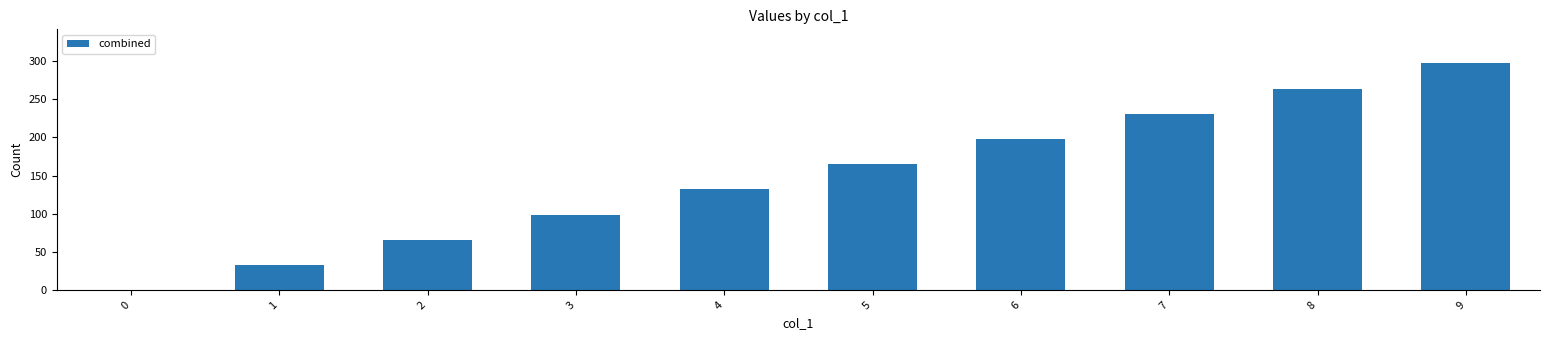

What value does the data have at 6?

198